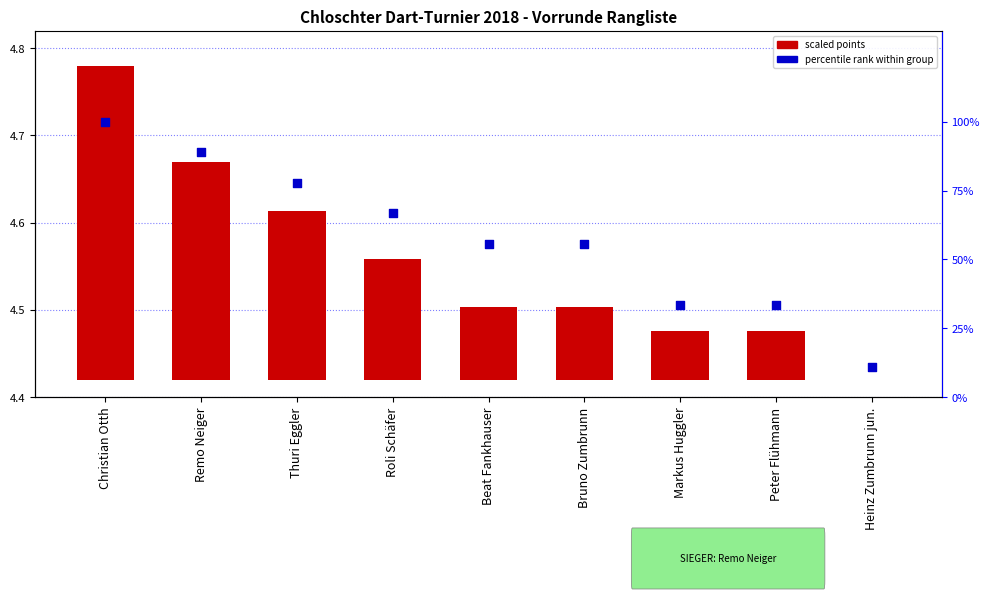

What is the change in value from Remo Neiger to Heinz Zumbrunn jun.?

-77.8